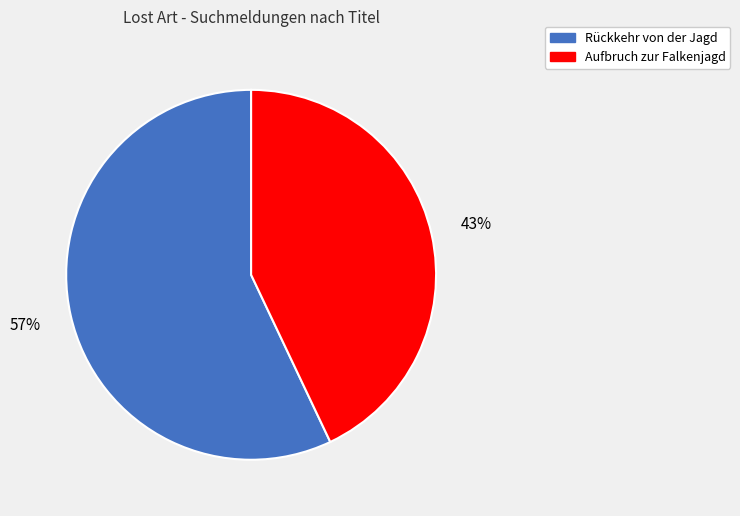

Which has a higher value, Aufbruch zur Falkenjagd or Rückkehr von der Jagd?

Rückkehr von der Jagd